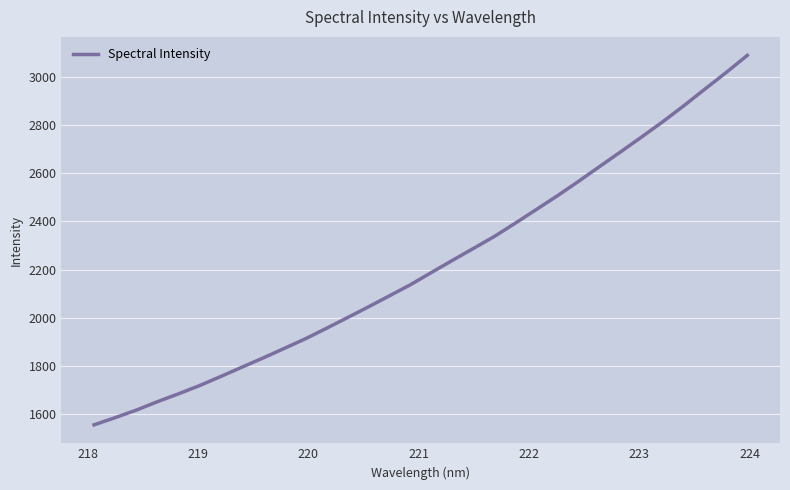

What is the maximum value shown in the chart?

3087.7